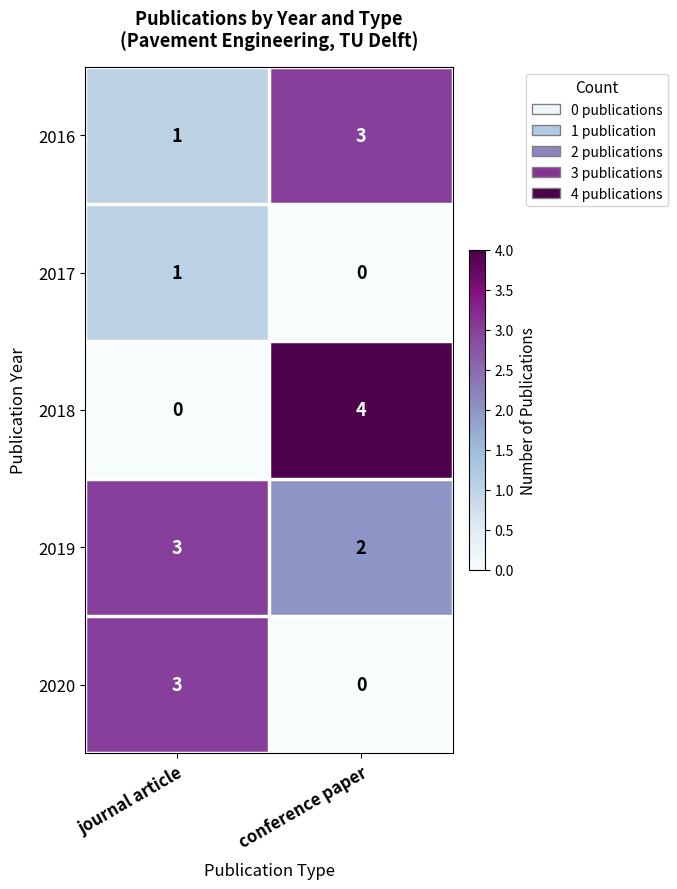

Where is 2018 nearest to the value 2?

journal article